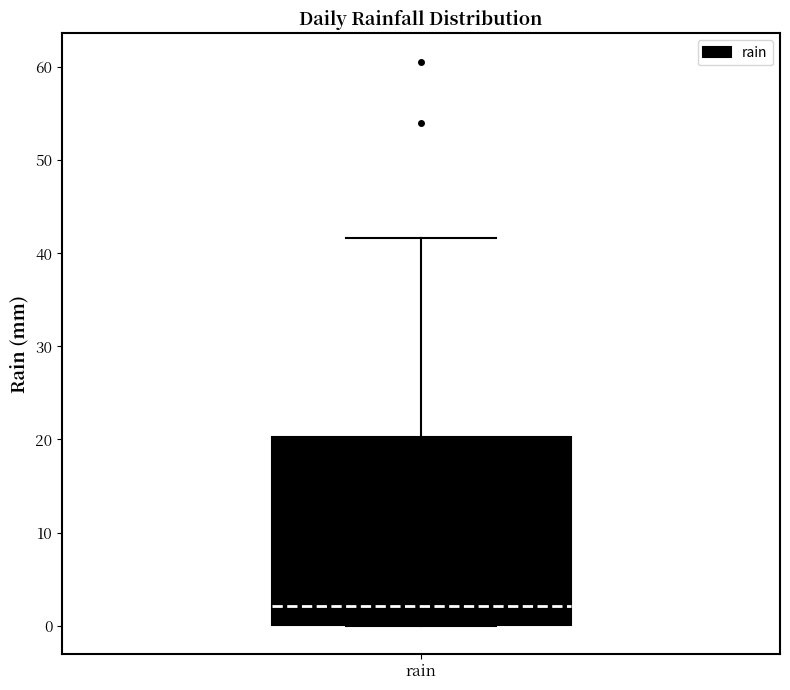

Where does the median line of the box for rain sit on the y-axis? The values are not printed on the chart, so give them approximately, as read against the axis.

2